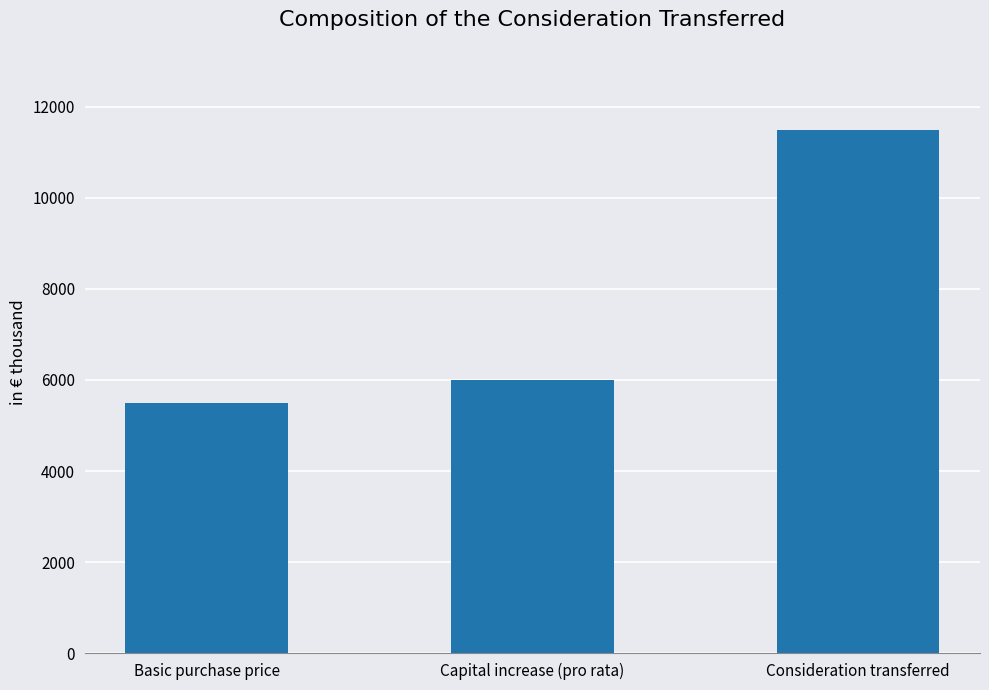

List the labels in order of value, smallest first.

Basic purchase price, Capital increase (pro rata), Consideration transferred